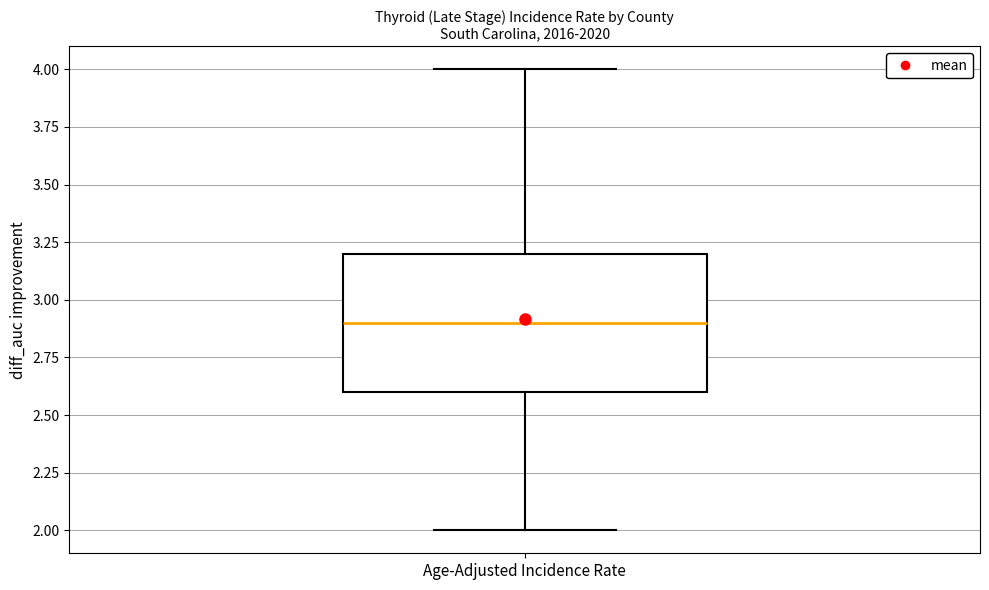

Where does the upper whisker of the box for Age-Adjusted Incidence Rate end on the y-axis? The values are not printed on the chart, so give them approximately, as read against the axis.

4.0